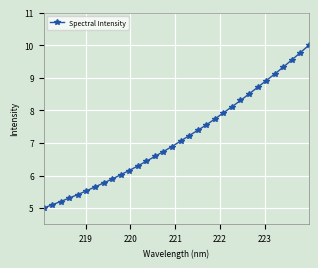

What is the maximum value shown in the chart?

10.0